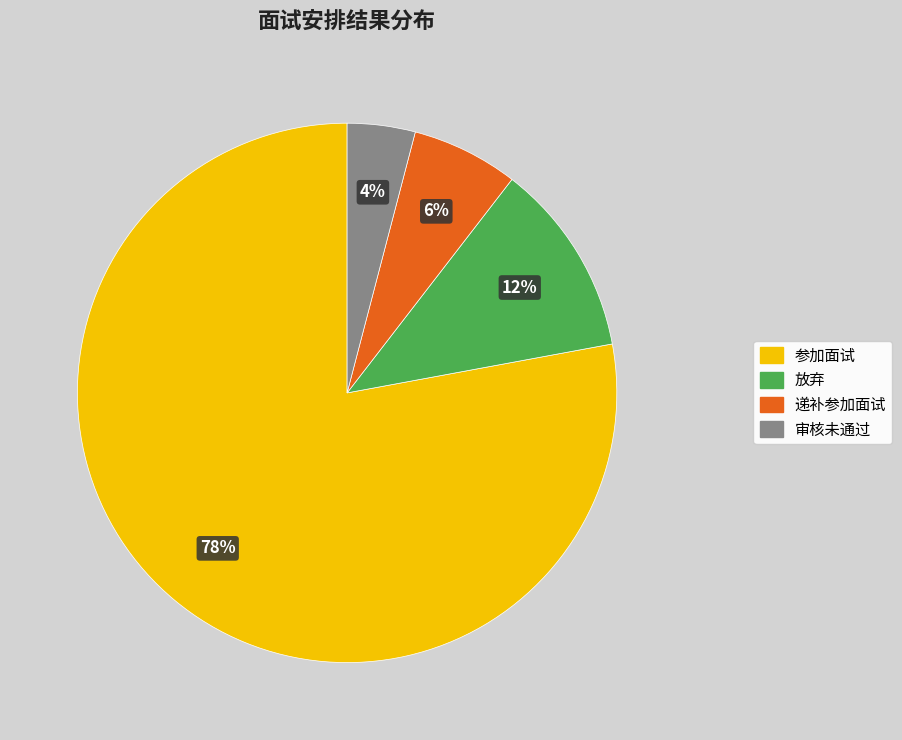

To the nearest percent, what is the difference between the 参加面试 and 递补参加面试 slice percentages?

72%